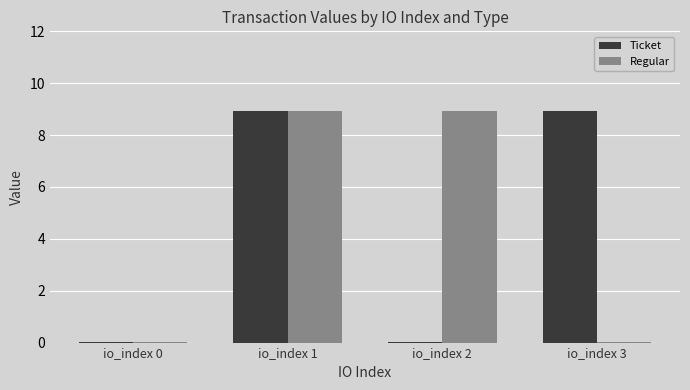

Count the number of data series in this chart.

2